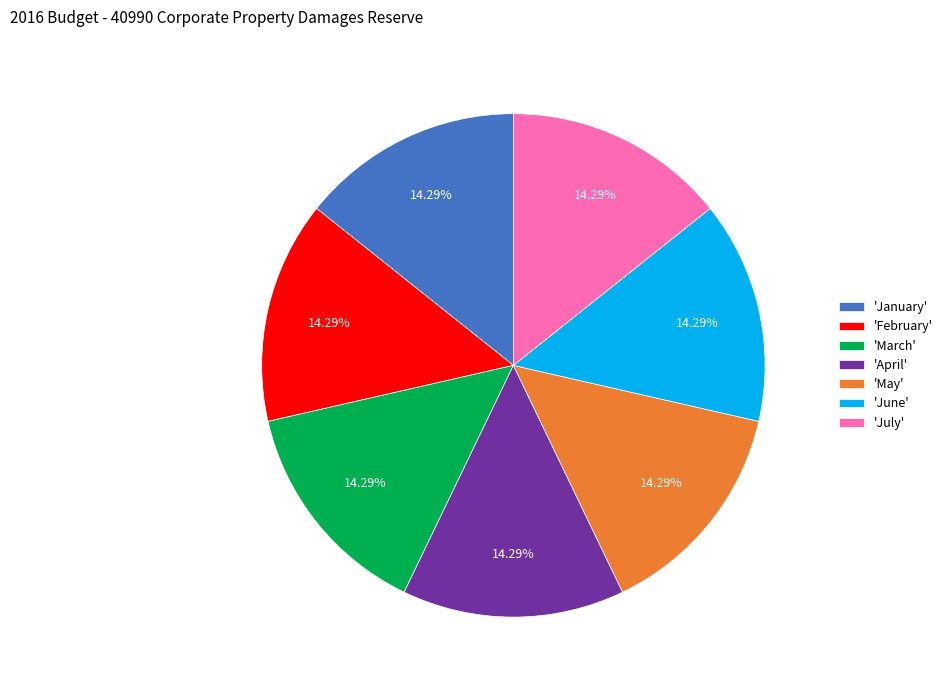

What is the ratio of the value at 'June' to the value at 'May'?

1.0